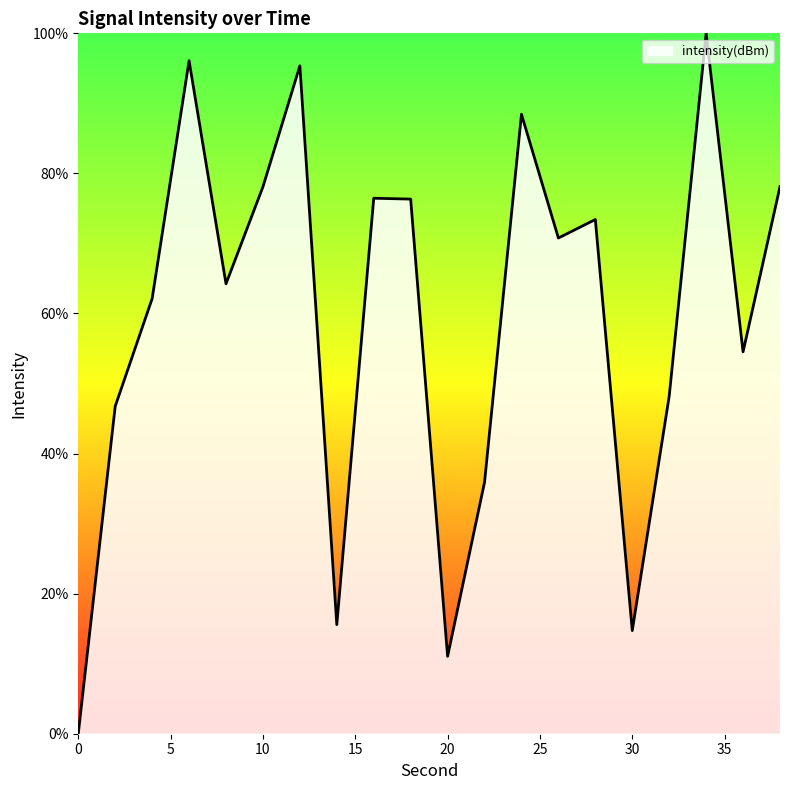

What is the greatest value displayed?

100.0